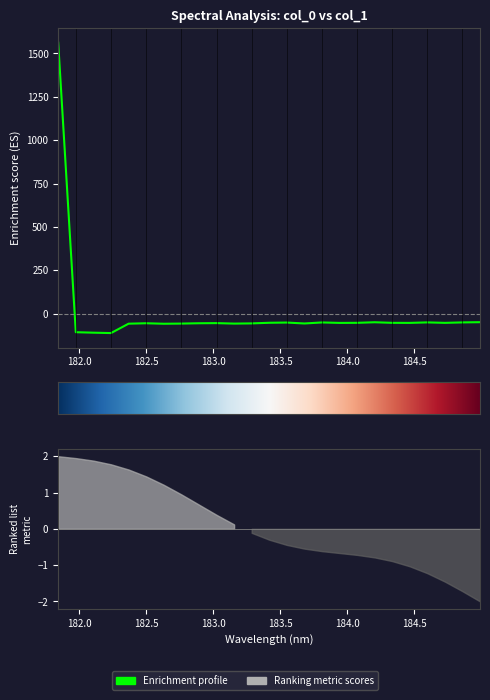

How many data points are less than -53?

14